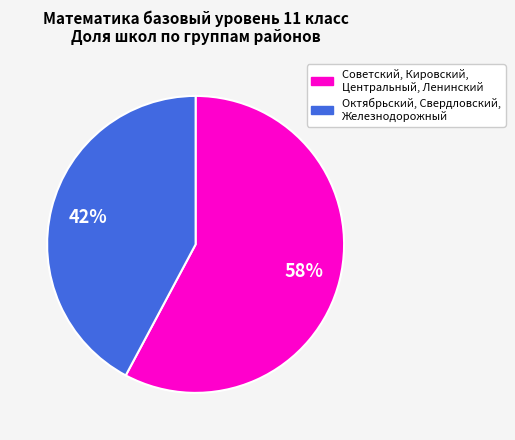

Is there a majority slice in this chart?

Yes